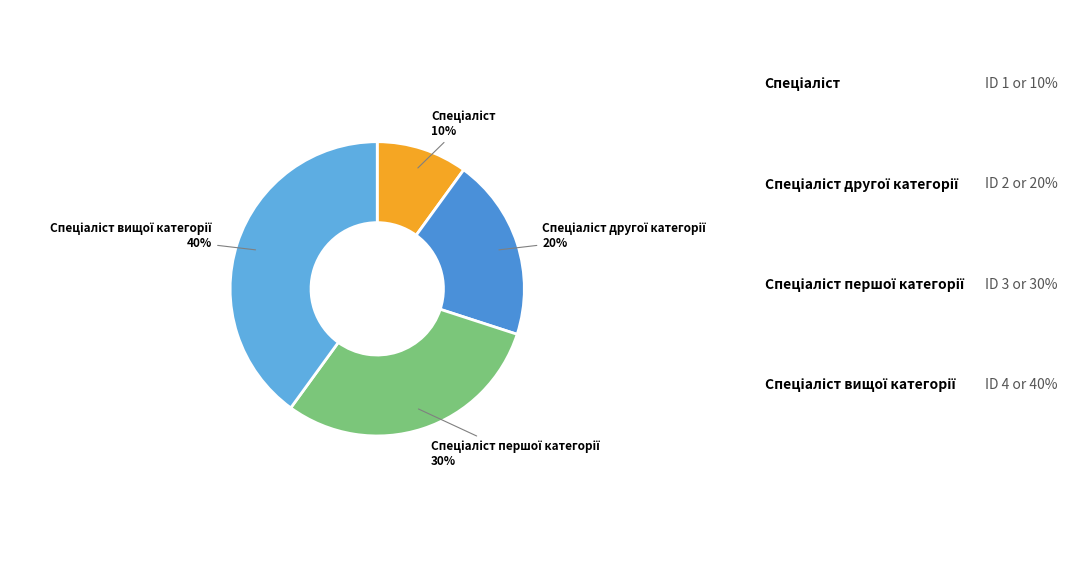

To the nearest percent, what is the average slice percentage?

25%